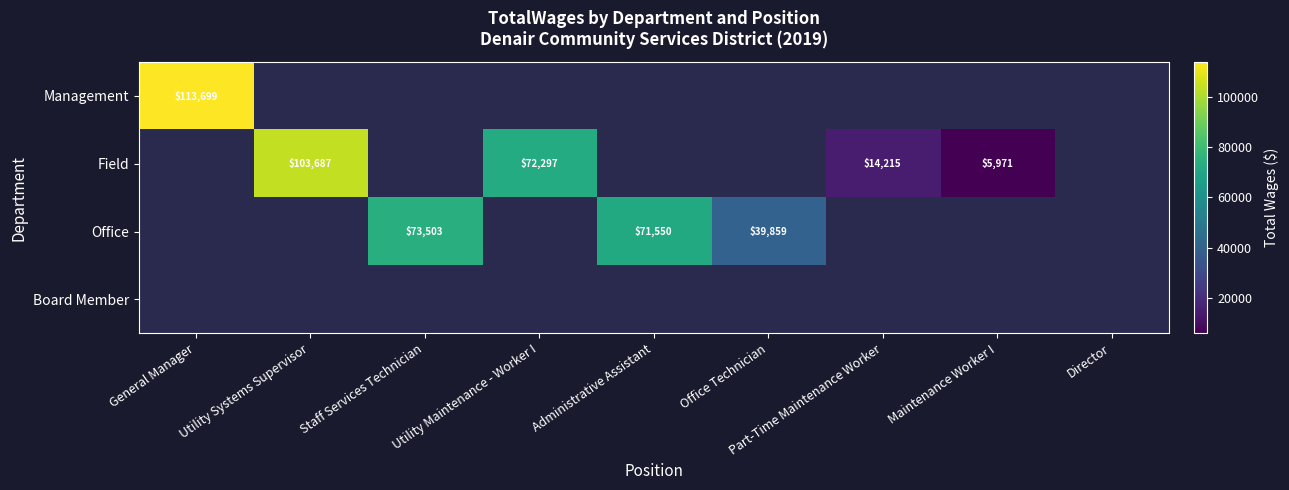

The value of Office at Staff Services Technician is 73503. True or false?

True